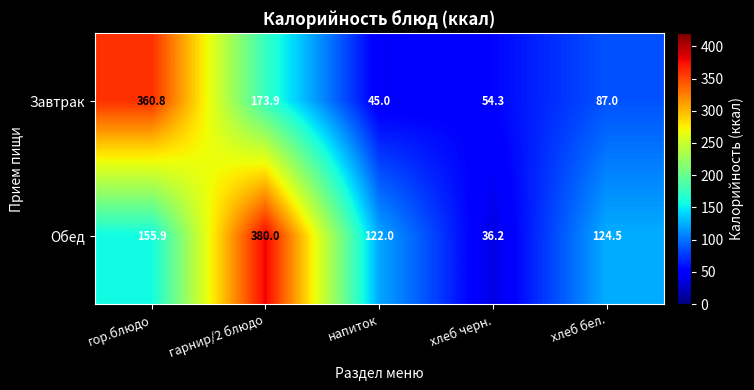

Reading left to right, what are all the values shown in this chart?

Завтрак: 360.8	173.9	45.0	54.3	87.0
Обед: 155.9	380.0	122.0	36.2	124.5